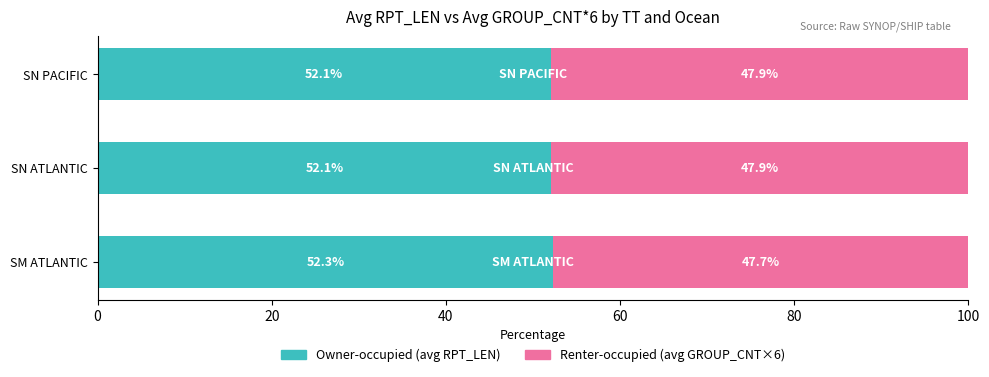

What is the total value across all series at SN PACIFIC?

100.0